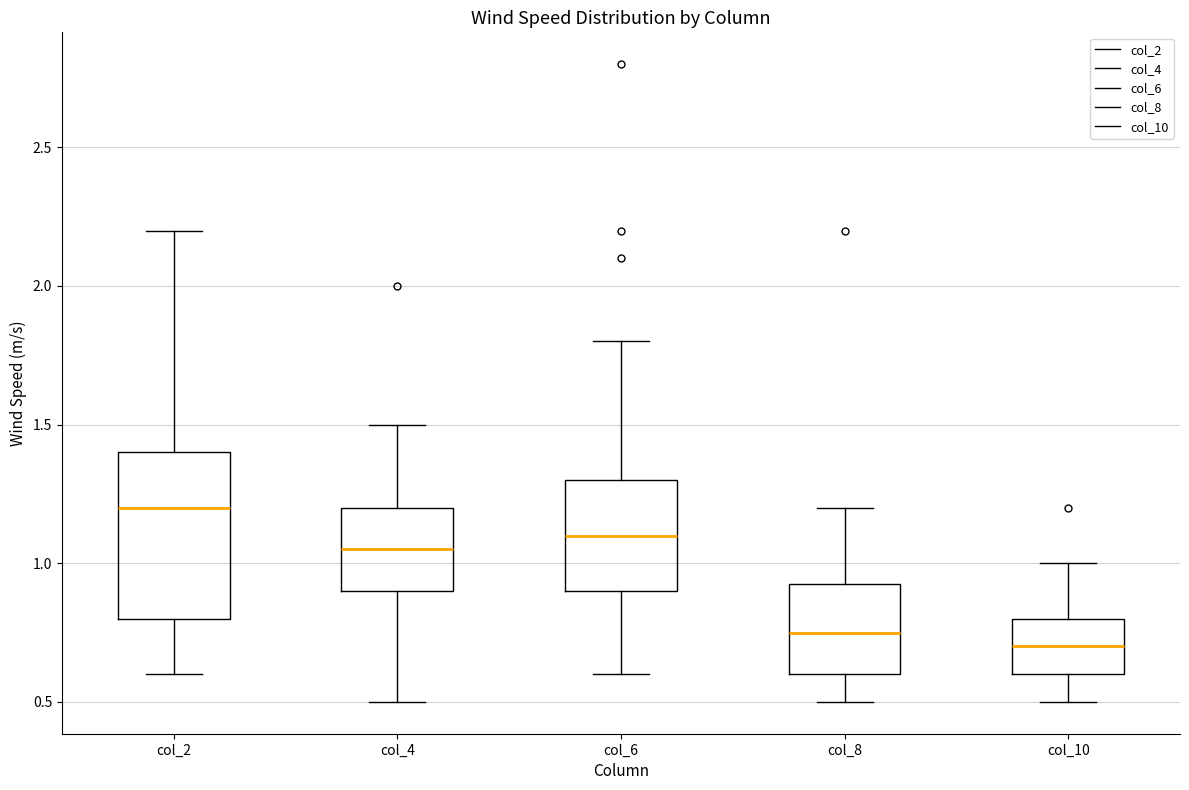

Comparing the boxes themselves (not the whiskers), which one is the tallest?

col_2